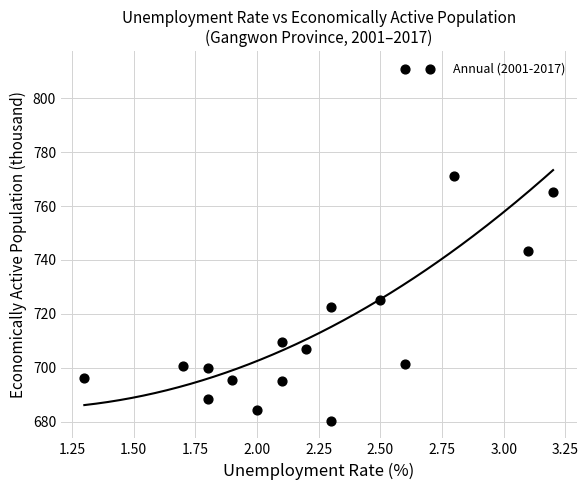

What Y value in the scatter plot is closest to 745?

743.4